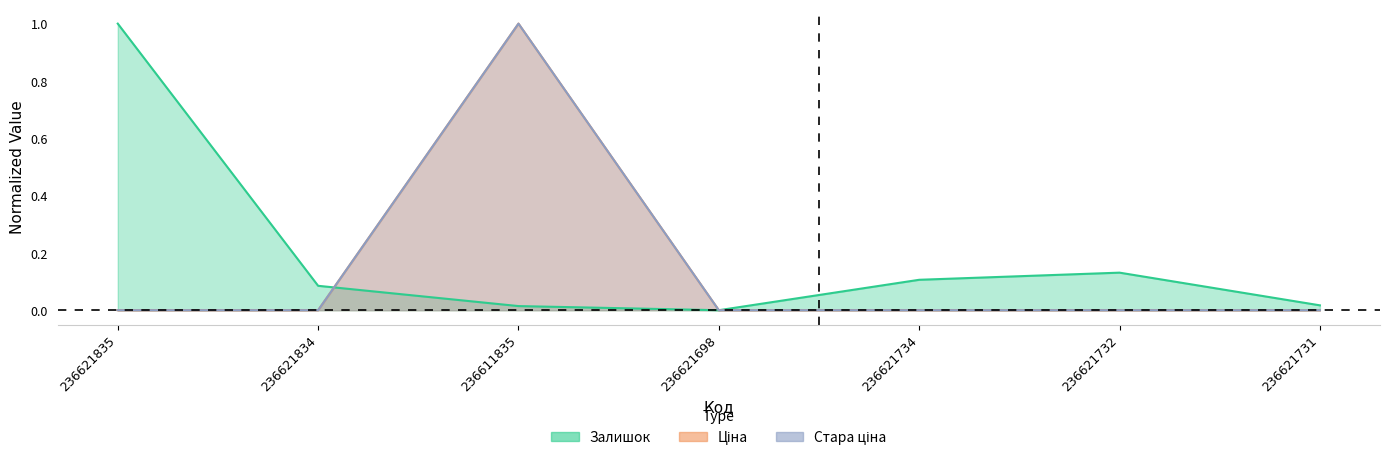

Rank the series at 236621698 from highest to lowest value.

Залишок, Ціна, Стара ціна